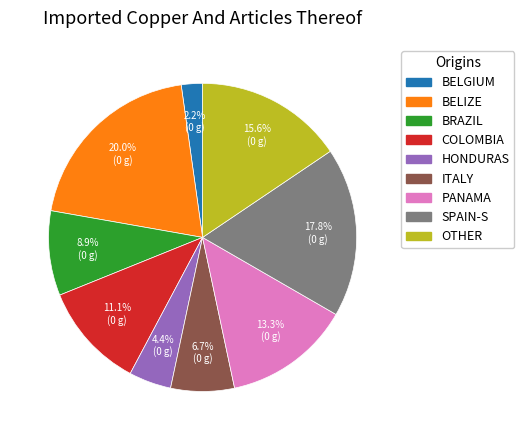

Is there any slice that represents more than half of the pie?

No